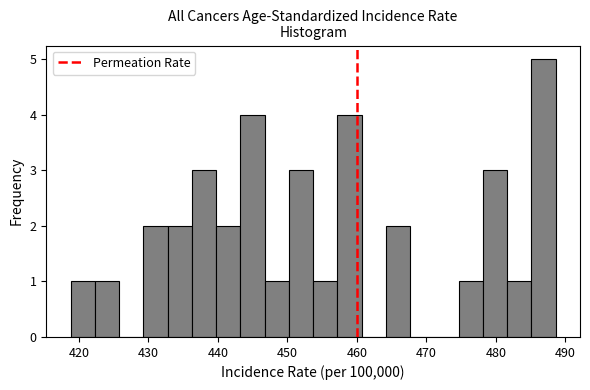

Around what value on the x-axis is the tallest bar? Give the approximate position of its centre, as read against the axis.

487